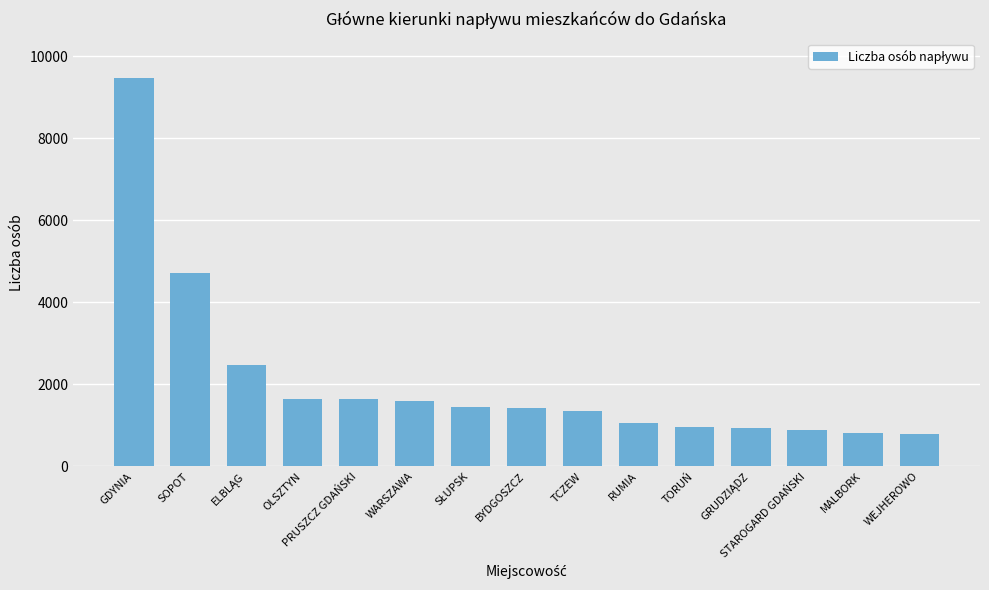

What is the change in value from TCZEW to MALBORK?

-537